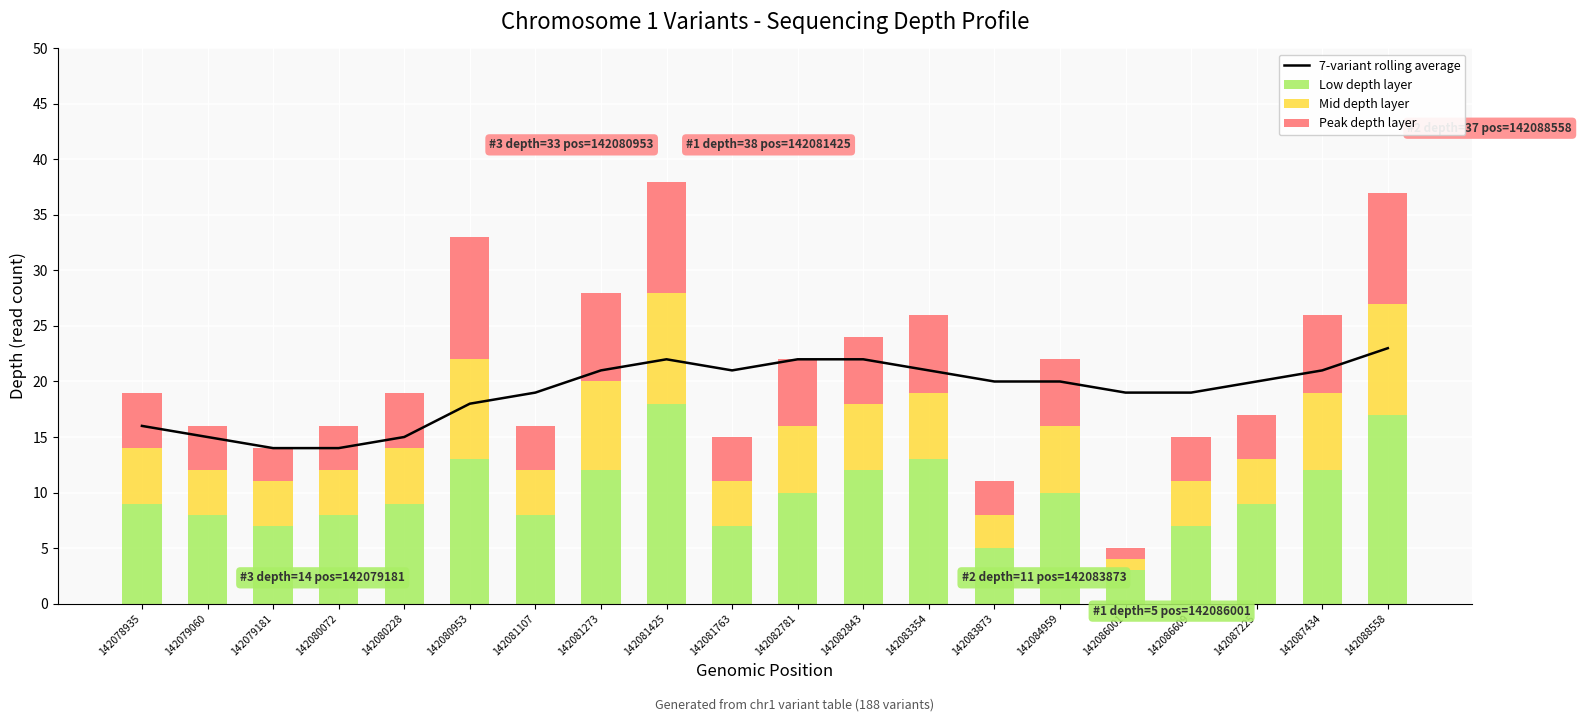

Reading left to right, extract all data points from this chart.

7-variant rolling average: 16	15	14	14	15	18	19	21	22	21	22	22	21	20	20	19	19	20	21	23
Low depth layer: 9	8	7	8	9	13	8	12	18	7	10	12	13	5	10	3	7	9	12	17
Mid depth layer: 5	4	4	4	5	9	4	8	10	4	6	6	6	3	6	1	4	4	7	10
Peak depth layer: 5	4	3	4	5	11	4	8	10	4	6	6	7	3	6	1	4	4	7	10